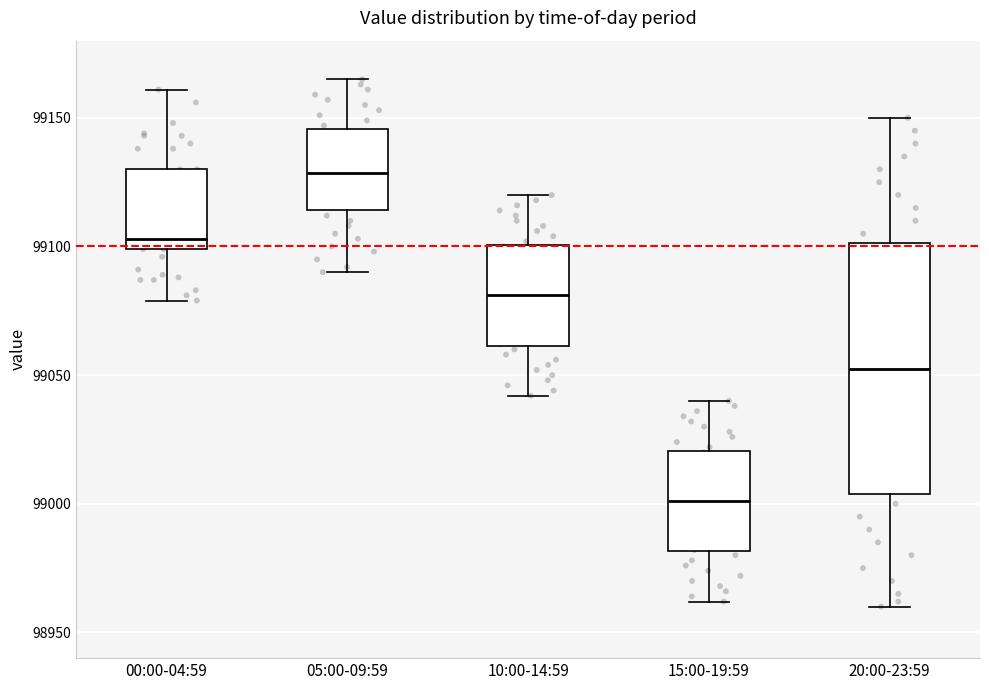

Comparing the boxes themselves (not the whiskers), which one is the tallest?

20:00-23:59